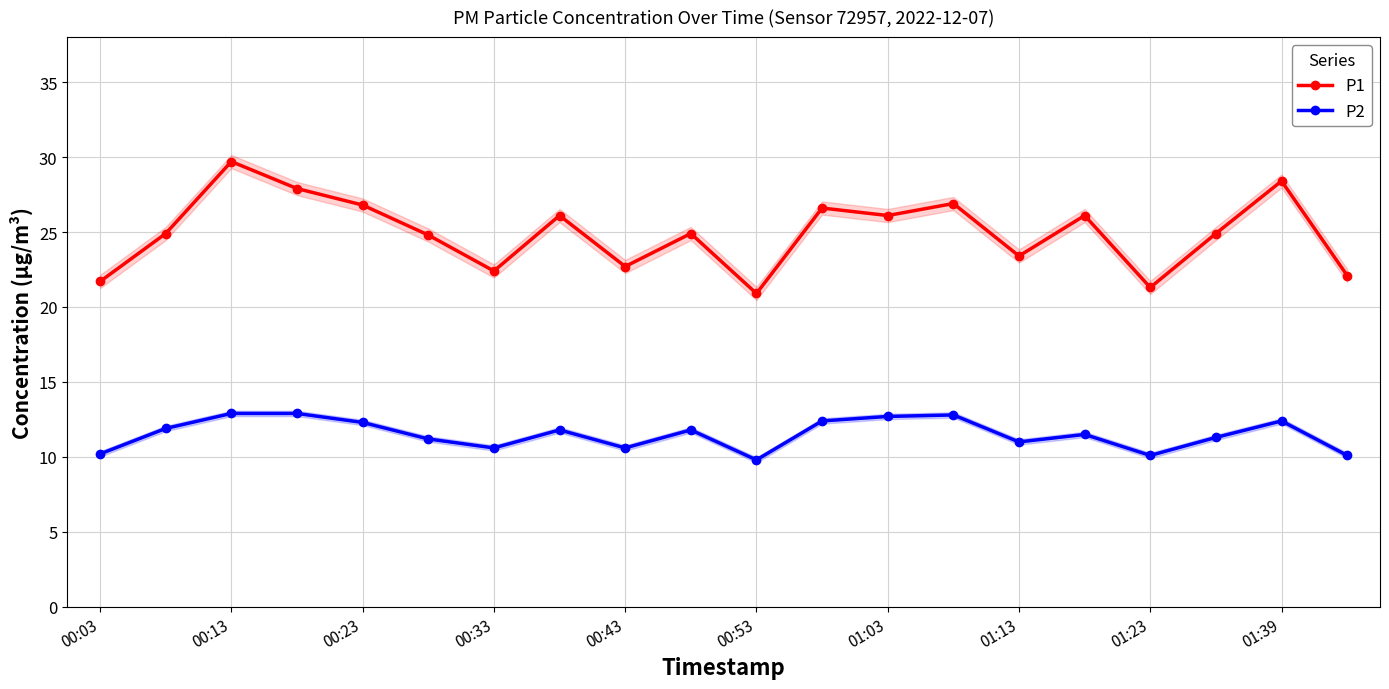

Where is the first local maximum for P1?

00:13